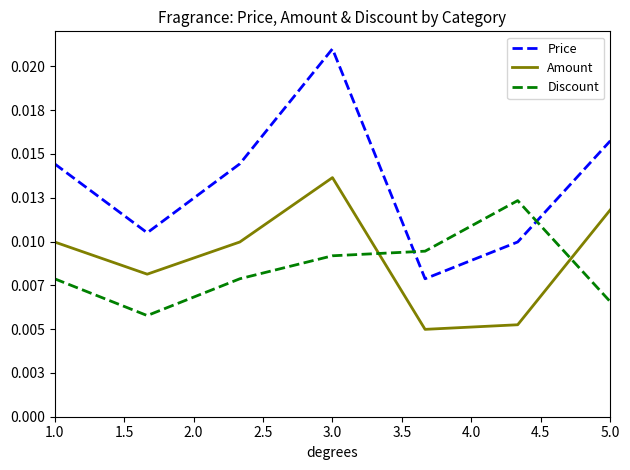

Which series ends up on top after the final intersection of Discount and Price?

Price